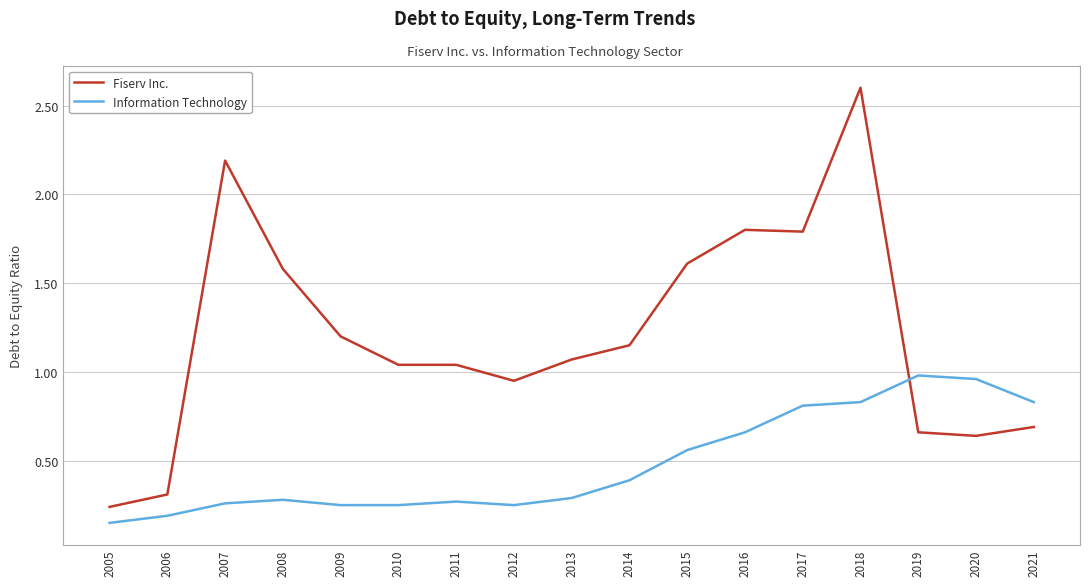

Is it true that Fiserv Inc. equals 1.8 at 2011?

False